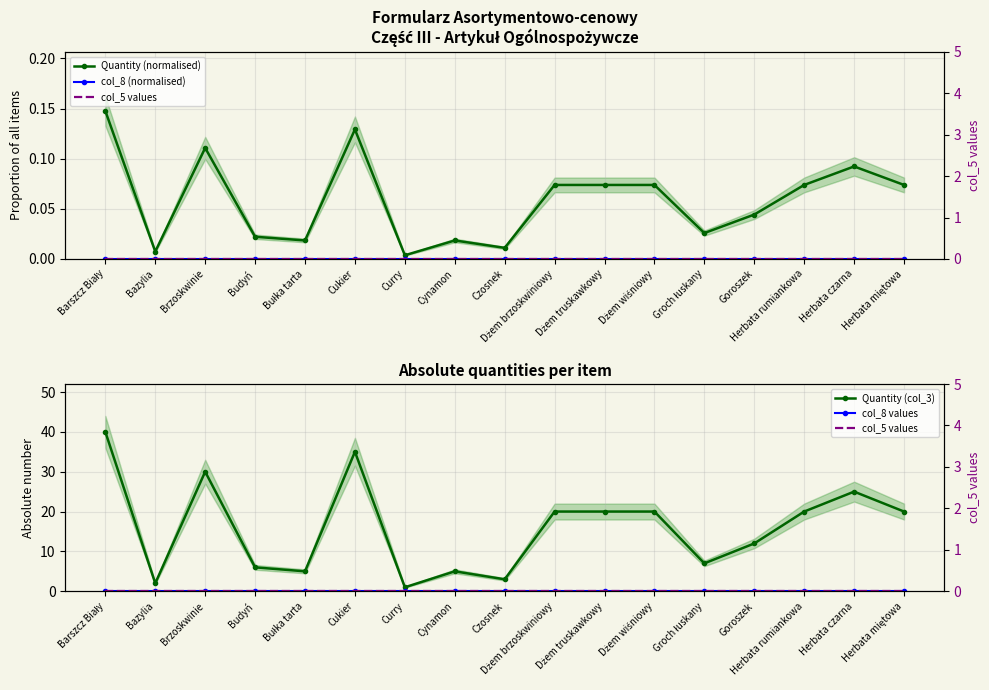

At which category is the sum across all series the highest?

Barszcz Biały